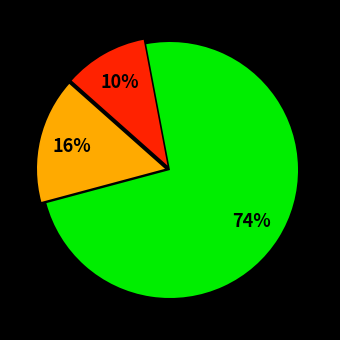

To the nearest percent, what is the average slice percentage?

33%